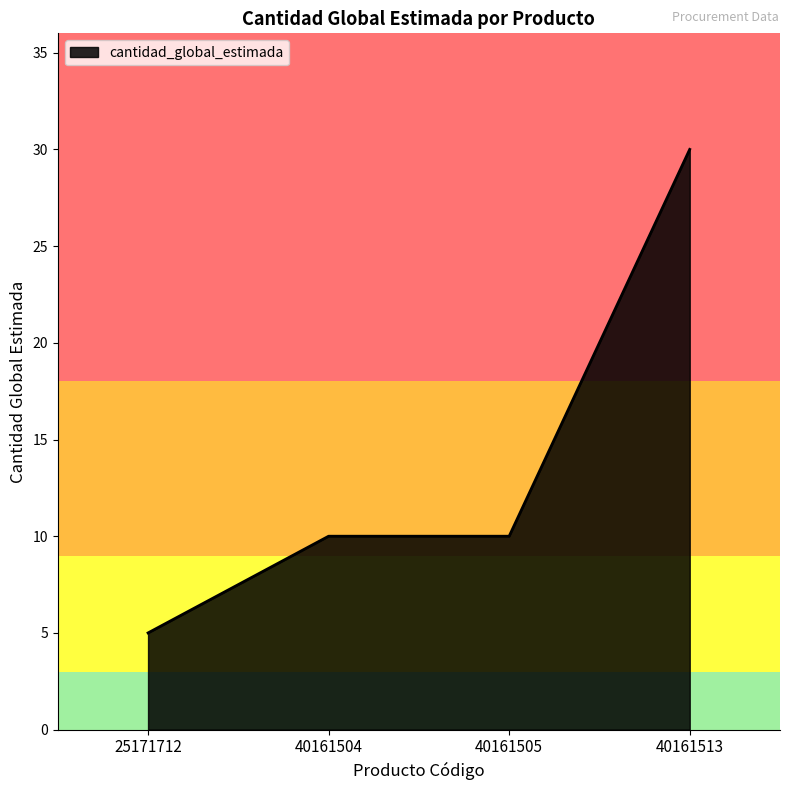

Approximately how many times larger is the value at 40161504 compared to 25171712?

2.0